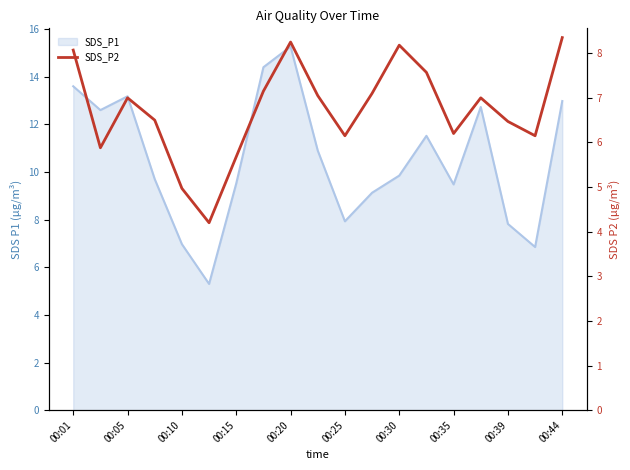

At which label does the data first exceed 7?

00:01